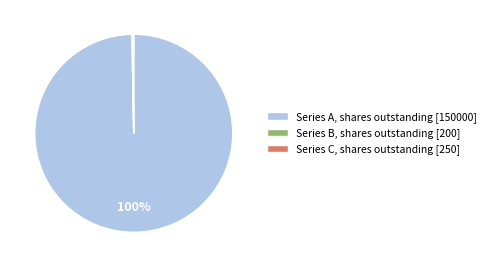

Does Series A, shares outstanding [150000] represent more than half of the total?

Yes